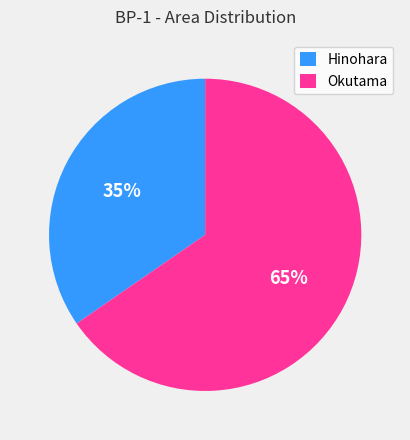

Which category has the smallest portion of the pie?

Hinohara